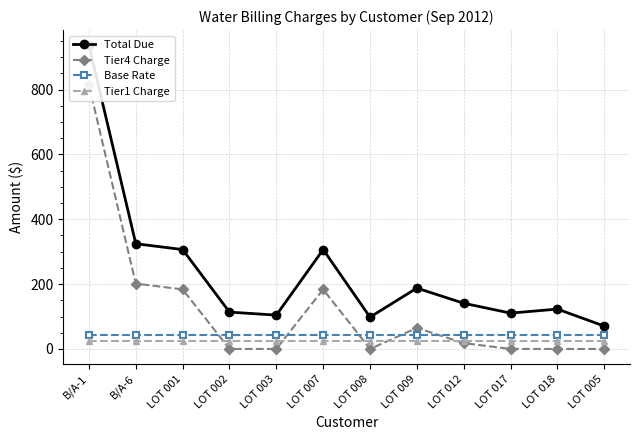

True or false: Tier1 Charge and Base Rate cross at least once.

False